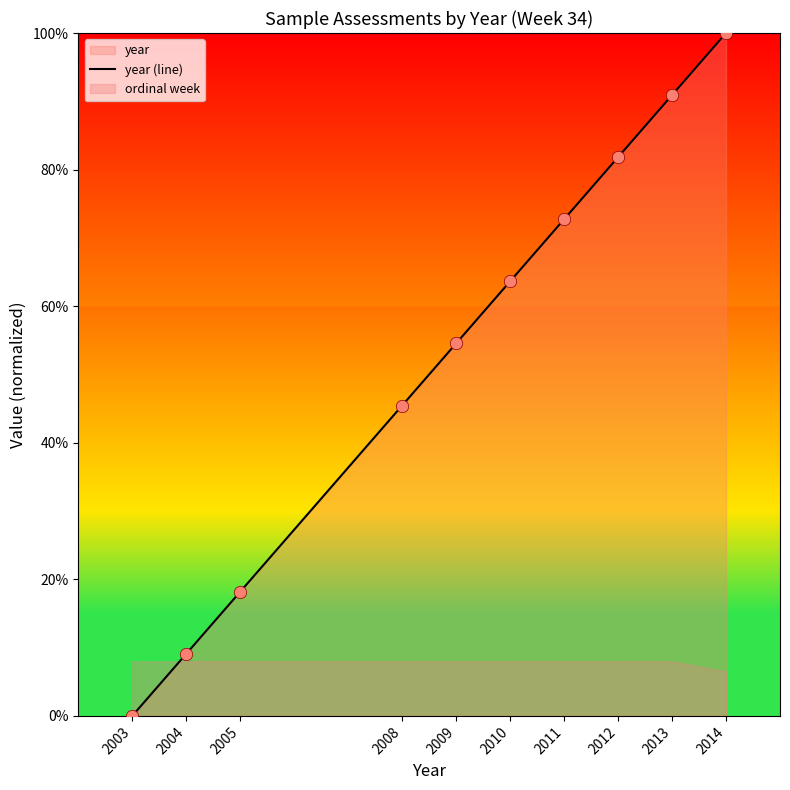

What is the change in value from 2008 to 2012?

+36.4